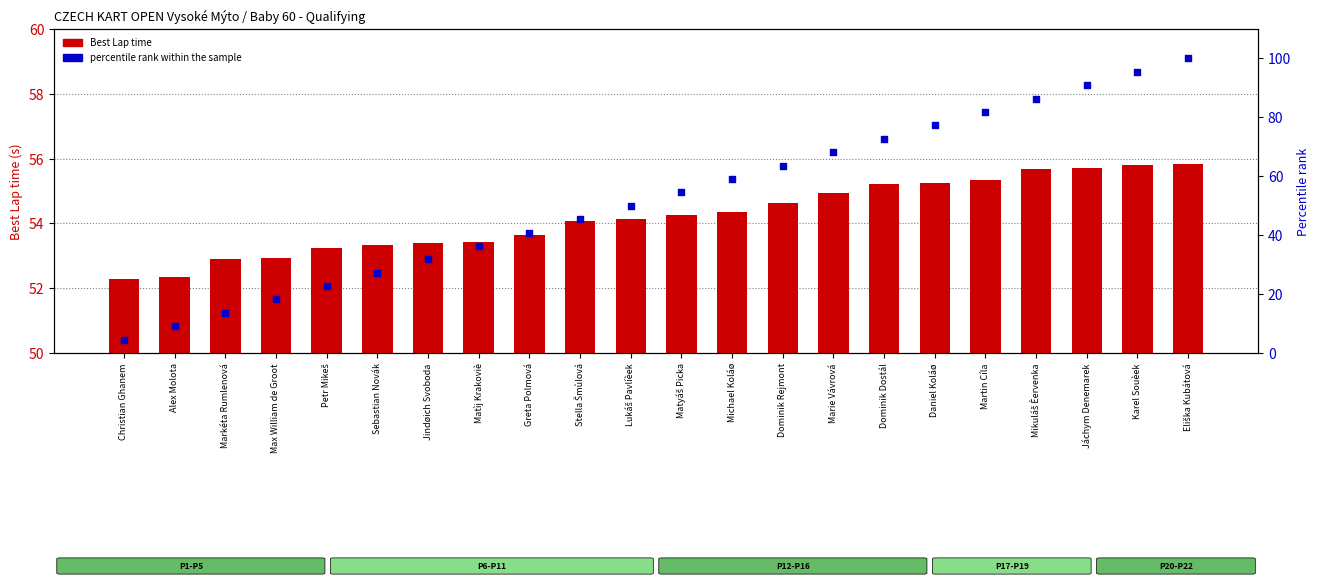

Which series contains the lowest Y value?

percentile rank within the sample